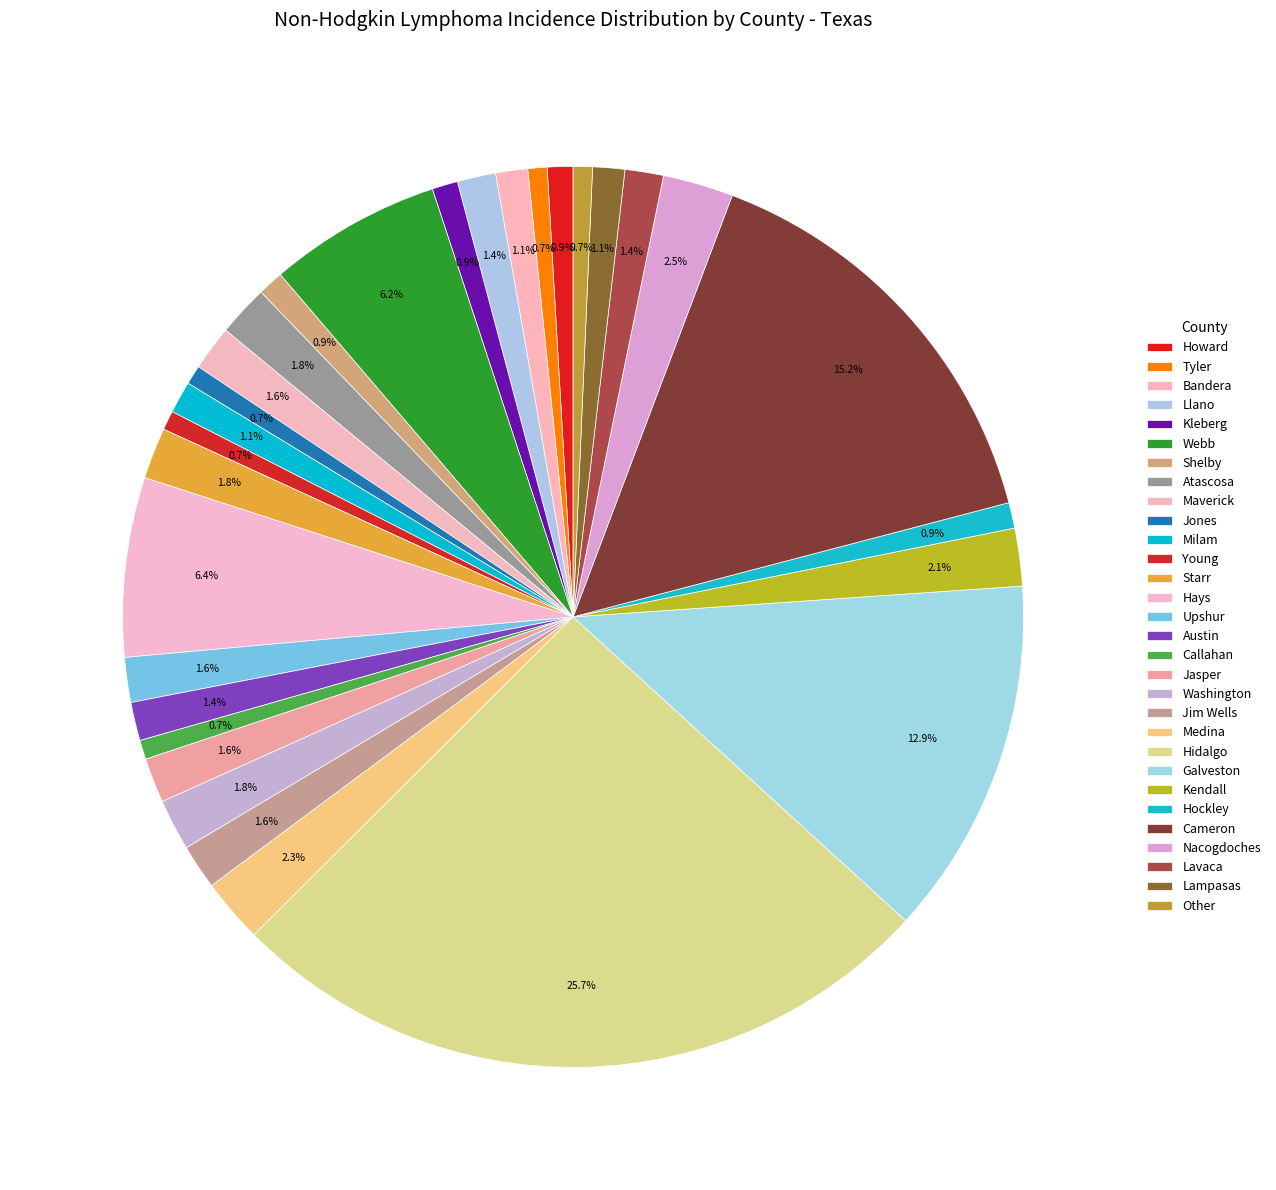

How many segments does this pie chart have?

30